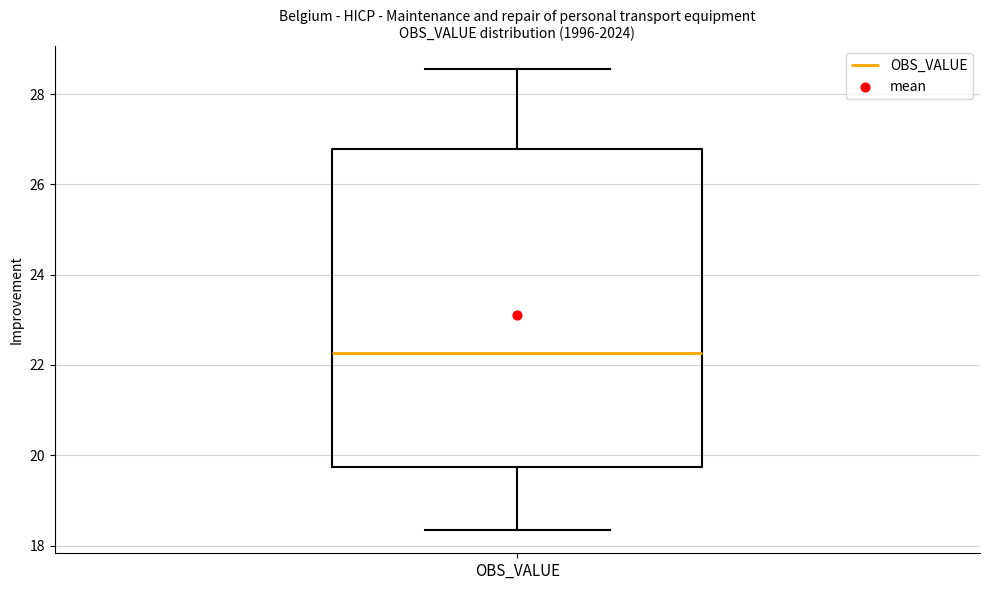

Read this box plot against the y-axis: the position of the median line, the range covered by the box, and the ends of both whiskers. The values are not printed on the chart, so give them approximately, as read against the axis.

median 22.2, box 19.8 to 26.8, whiskers 18.4 to 28.6